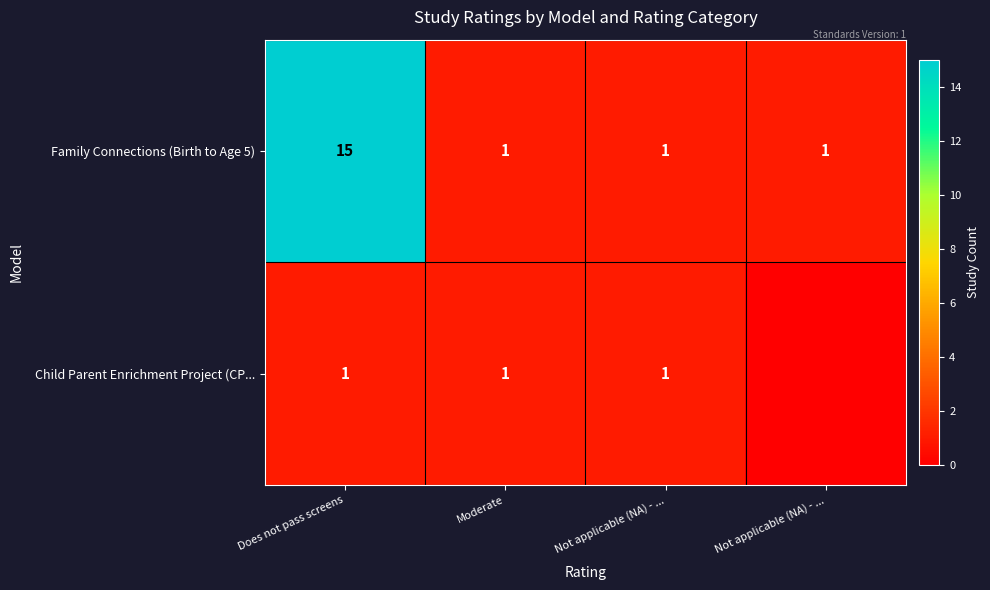

Which series changed the most between Does not pass screens and Not applicable (NA) - ...?

Family Connections (Birth to Age 5)